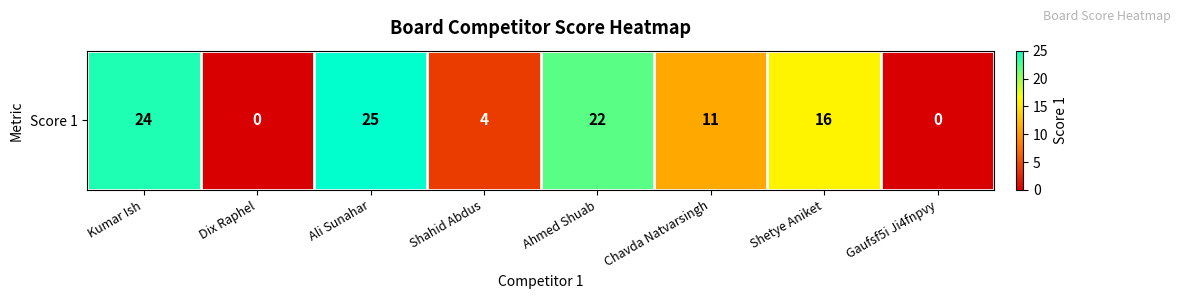

How many values exceed 16?

3